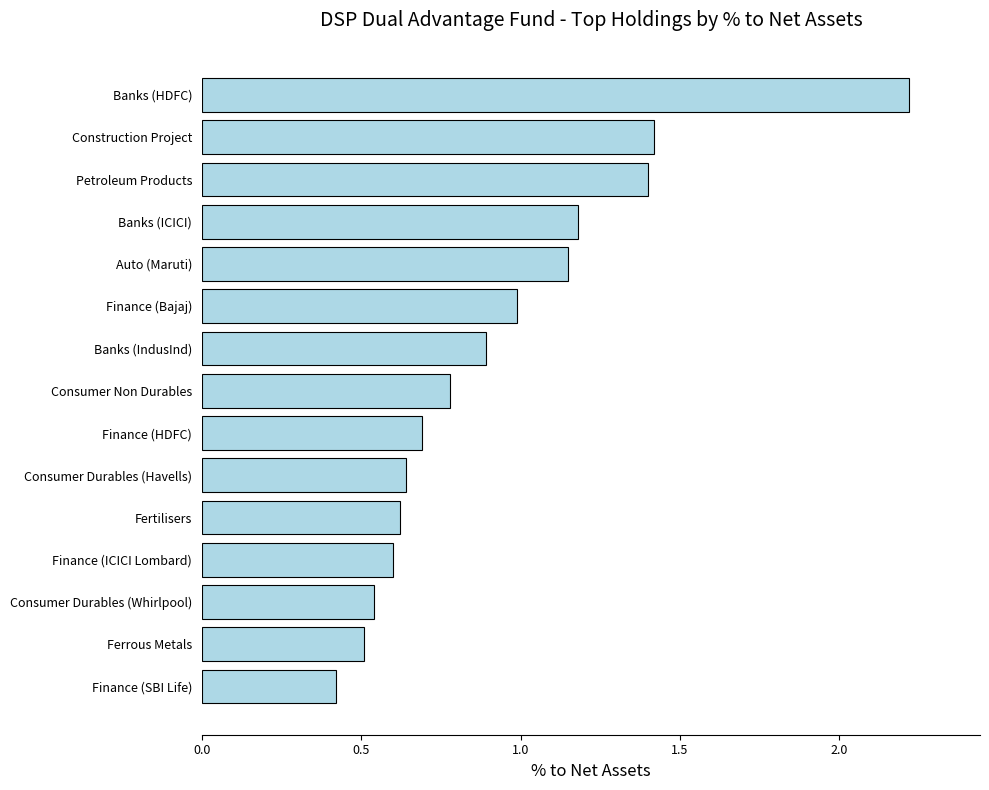

The chart shows a value of 1.4 at Petroleum Products. True or false?

True